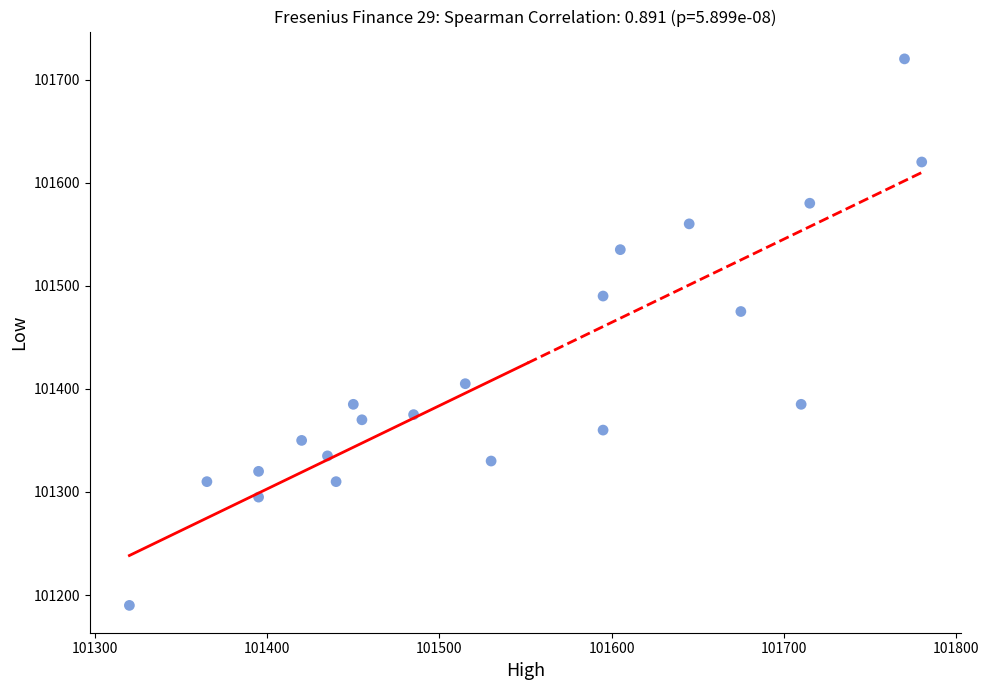

What is the range of X values (max minus min)?

460